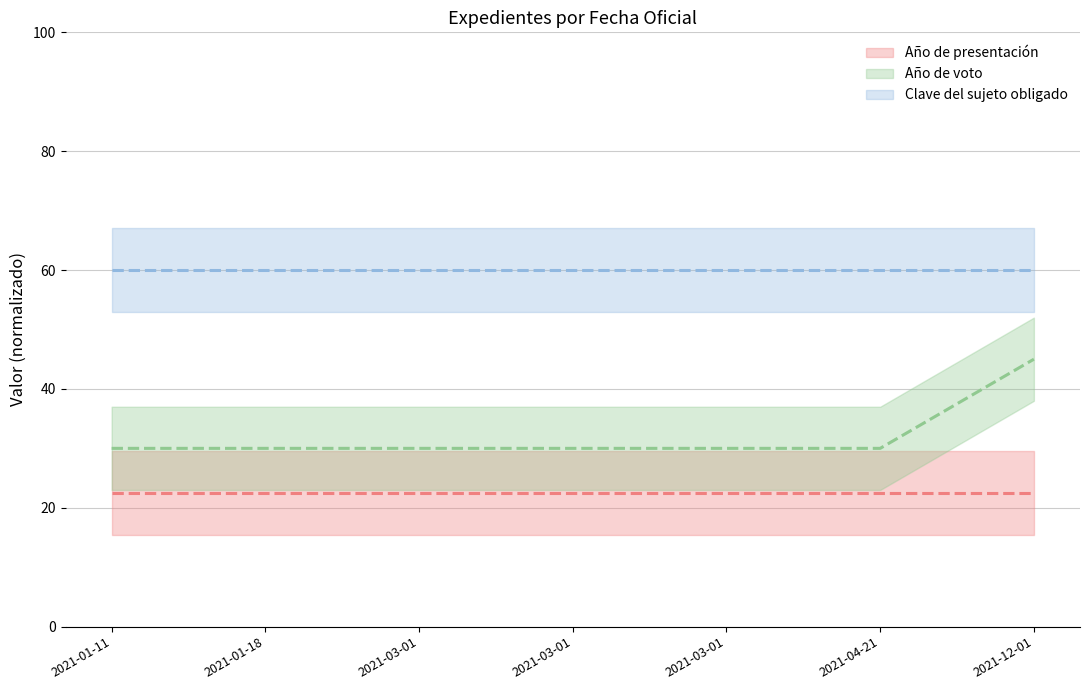

Which series has the largest range (max minus min)?

Año de voto